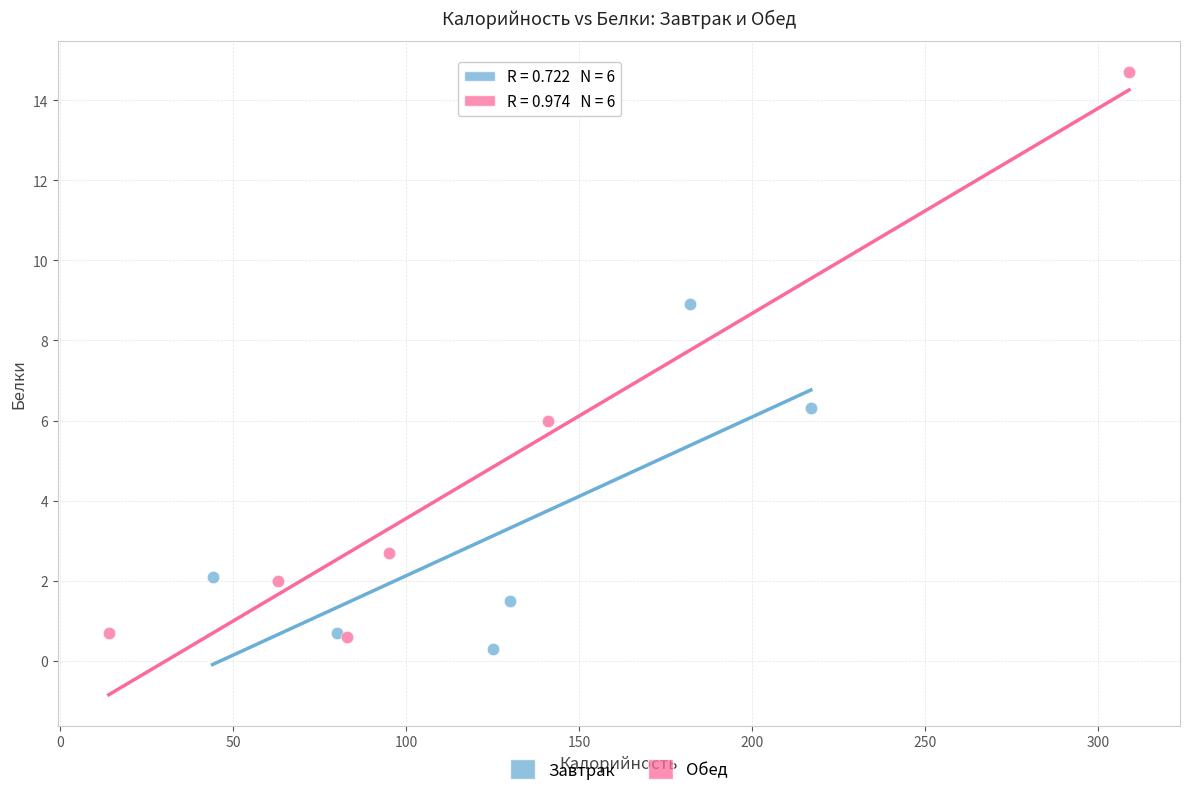

Which series contains the highest Y value?

Обед